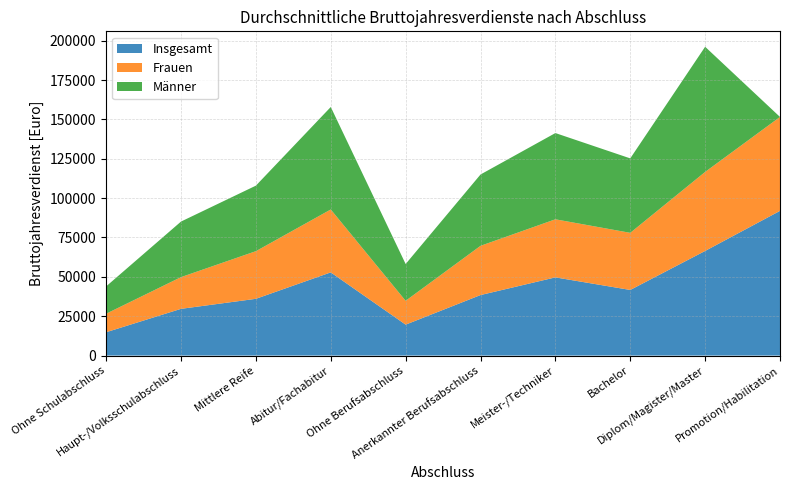

Reading right to left, extract all data points from this chart.

Insgesamt: 91918	66458	41682	49668	38437	19643	52842	36054	29684	14826
Frauen: 59666	50195	36283	36896	31274	15152	39960	30262	20148	11756
Männer: 0	79508	47294	54787	45309	23365	65100	41627	35299	17370